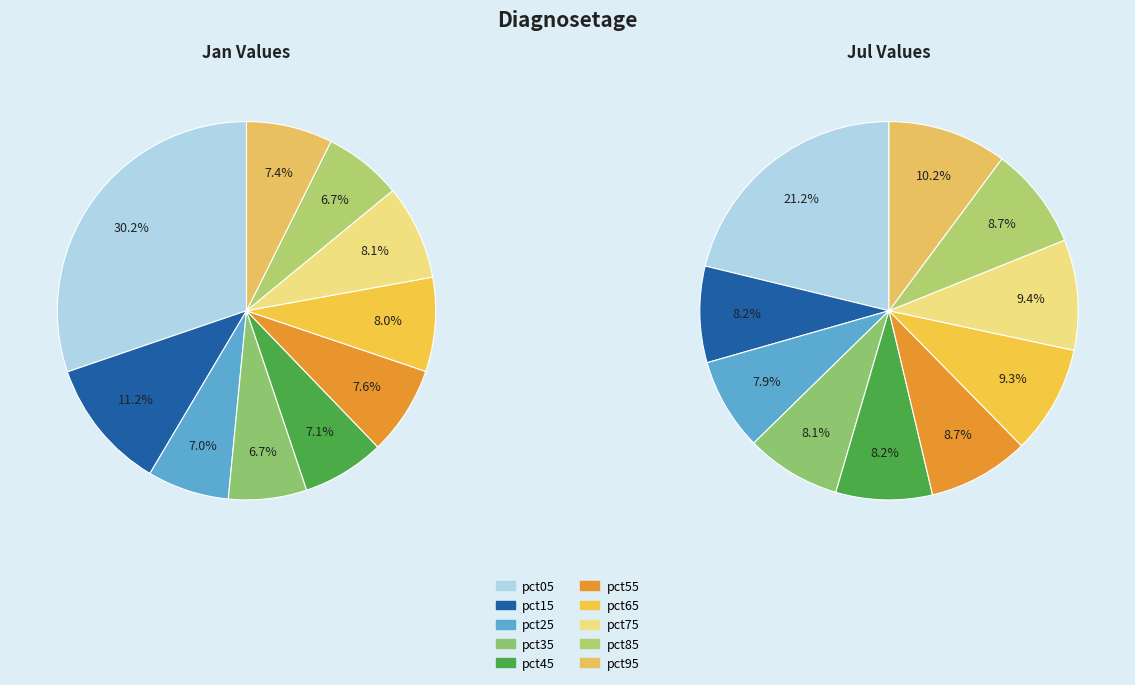

How many slices are in this pie chart?

10